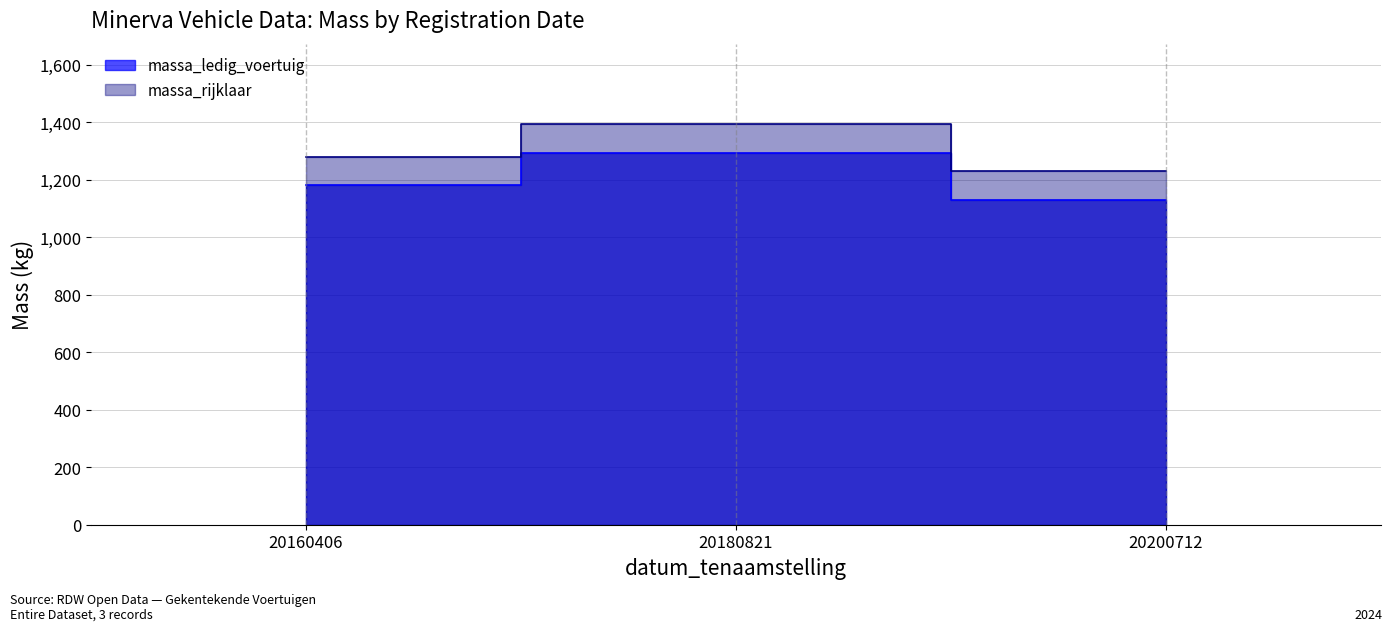

How many values in the massa_ledig_voertuig series are below 1180?

1